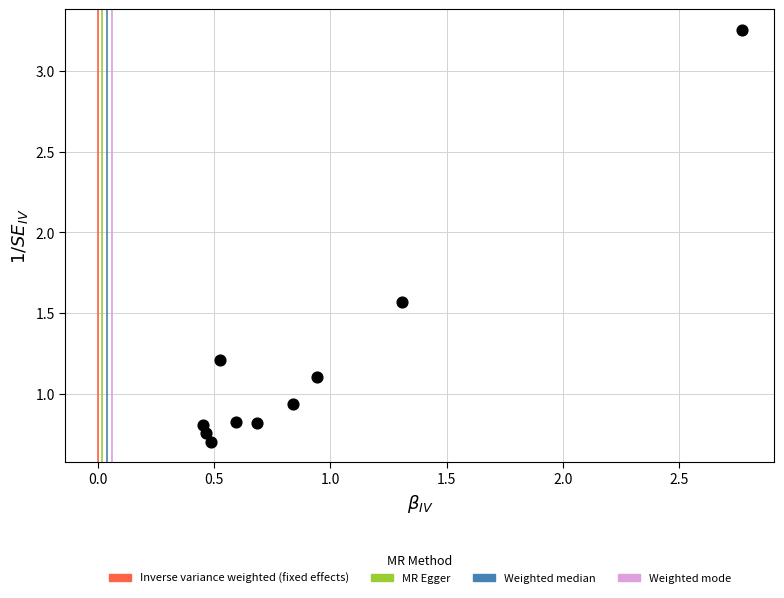

What is the average Y value?

1.2